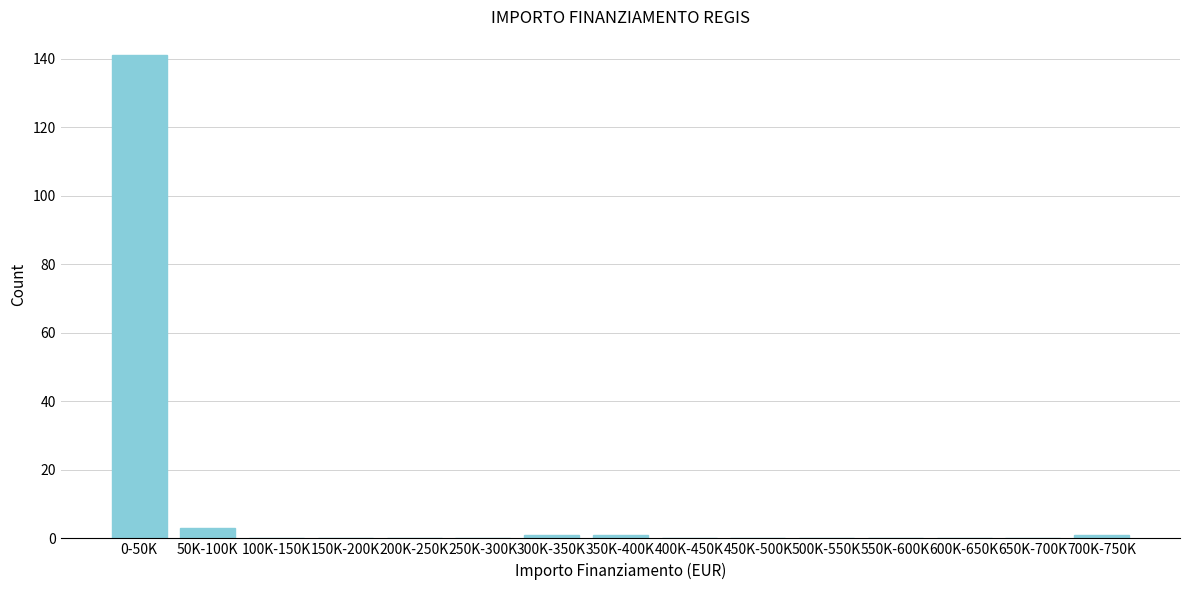

Reading right to left, list all the values displayed in this chart.

700K-750K=1	650K-700K=0	600K-650K=0	550K-600K=0	500K-550K=0	450K-500K=0	400K-450K=0	350K-400K=1	300K-350K=1	250K-300K=0	200K-250K=0	150K-200K=0	100K-150K=0	50K-100K=3	0-50K=141